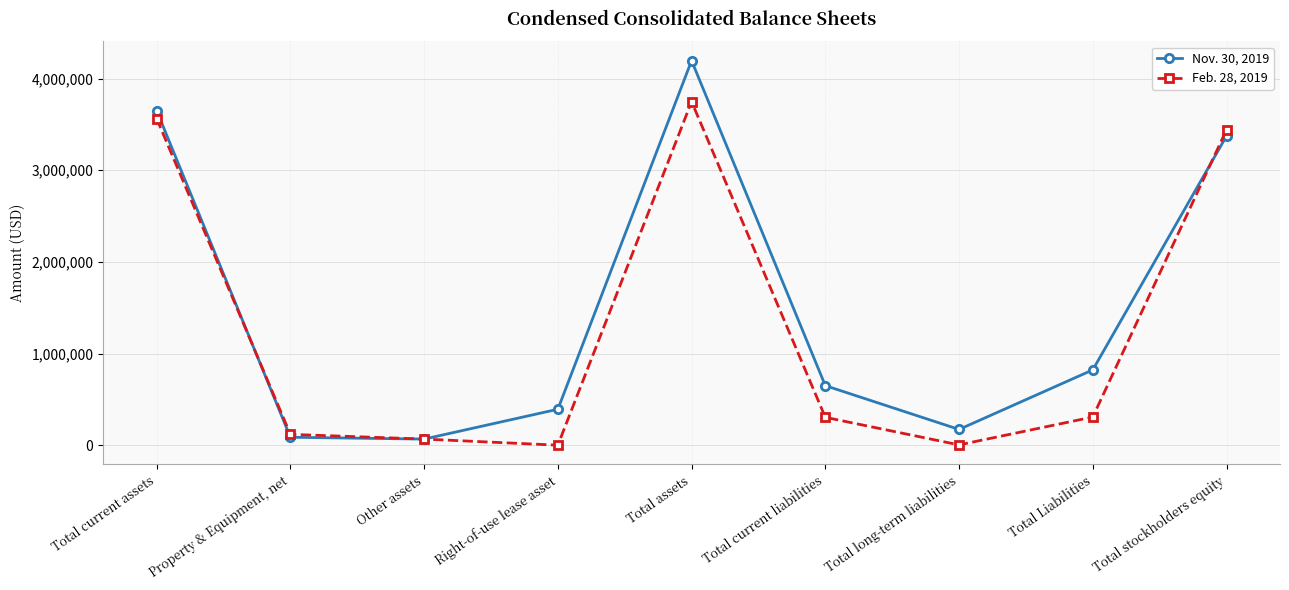

Read the Nov. 30, 2019 value at Total current assets, to the nearest 100.

3650500